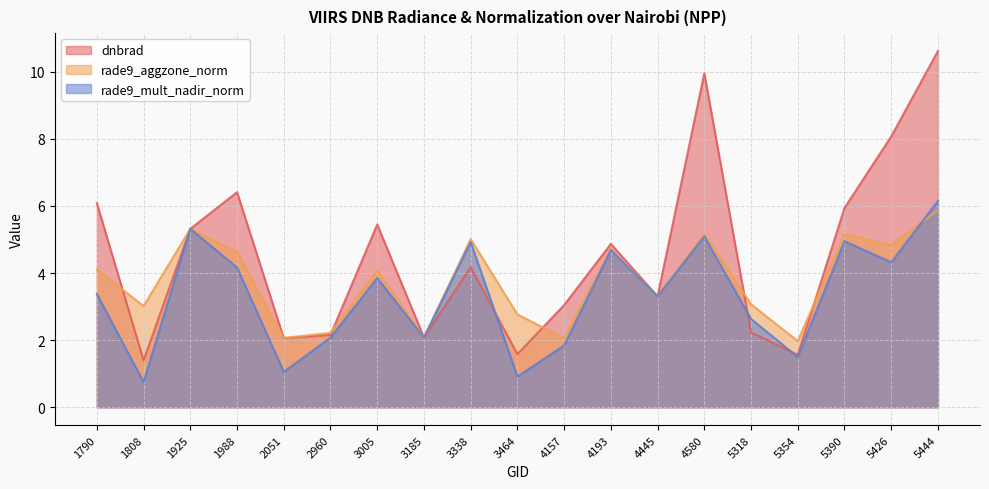

What is the total value across all series at 1790?

13.6